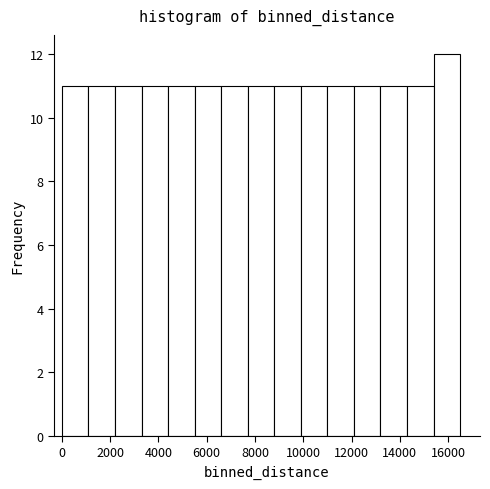

Over which range of the x-axis is the bar tallest?

15400 to 16500